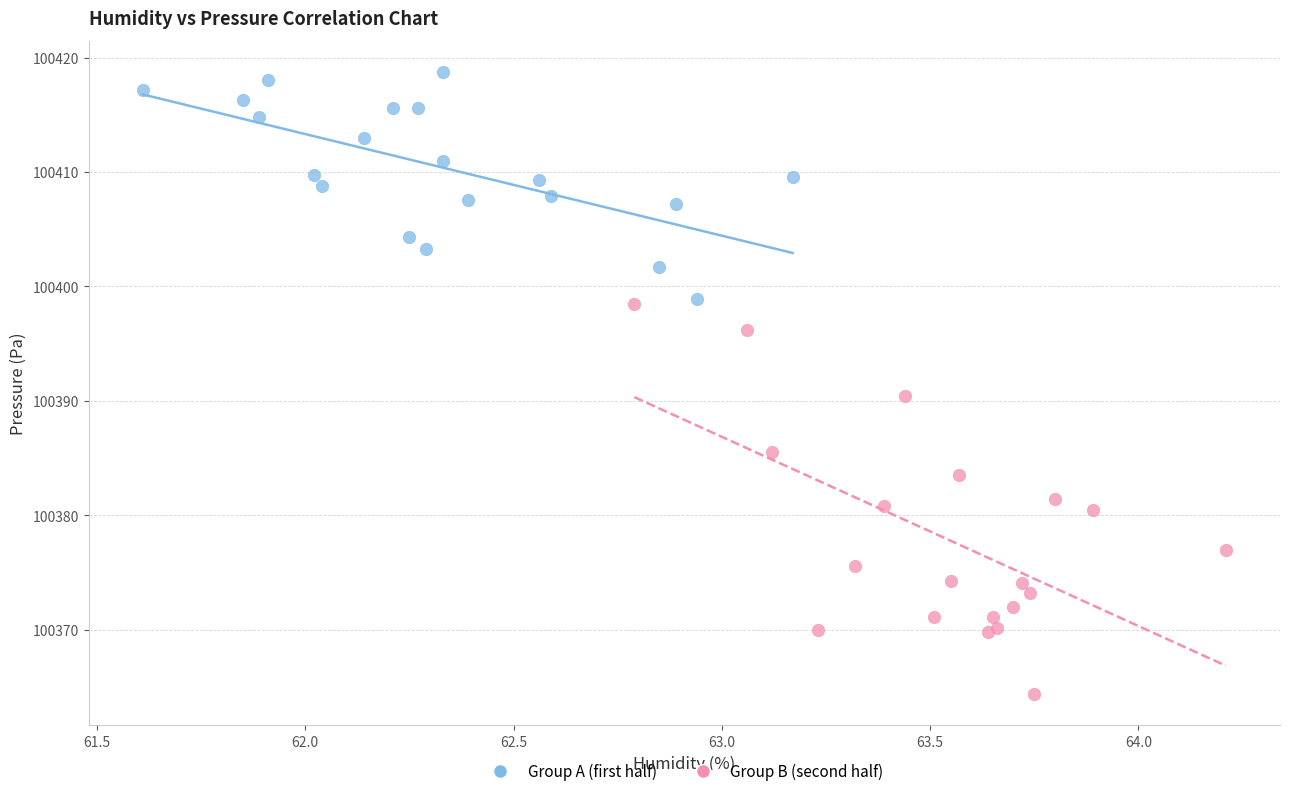

Which series has the largest Y range (max minus min)?

Group B (second half)